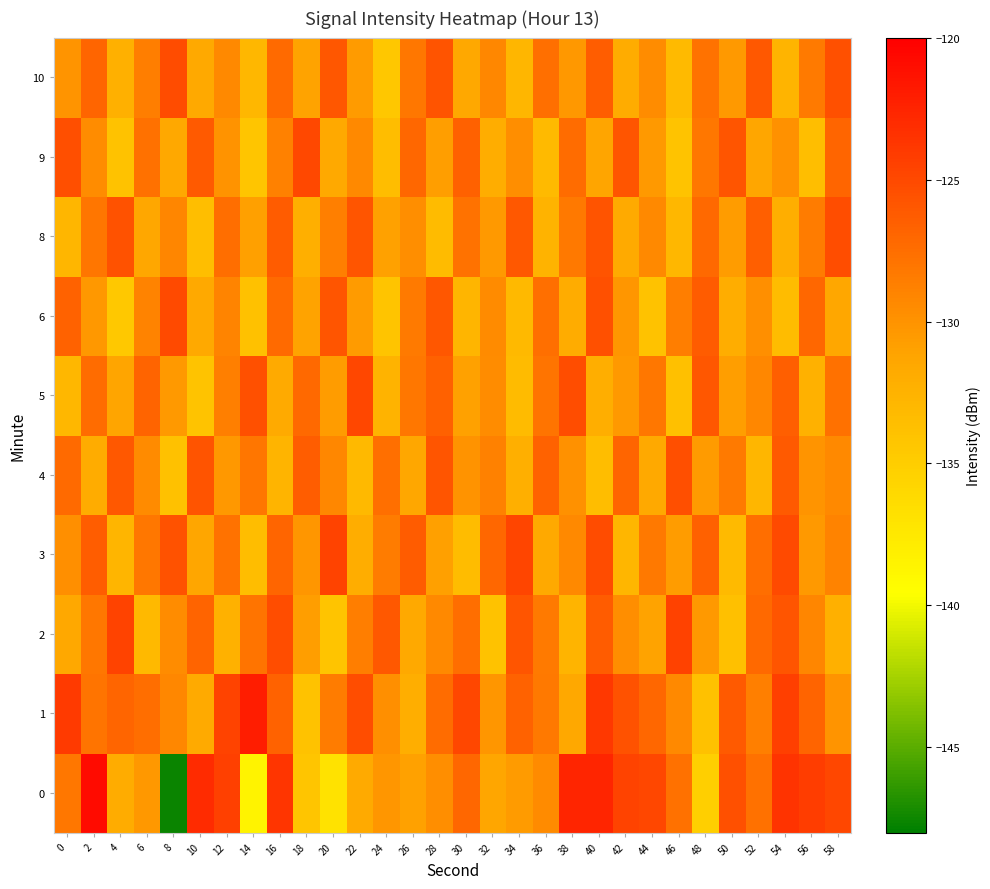

Rank the series at 52 from highest to lowest value.

10, 8, 2, 3, 0, 1, 5, 6, 9, 4